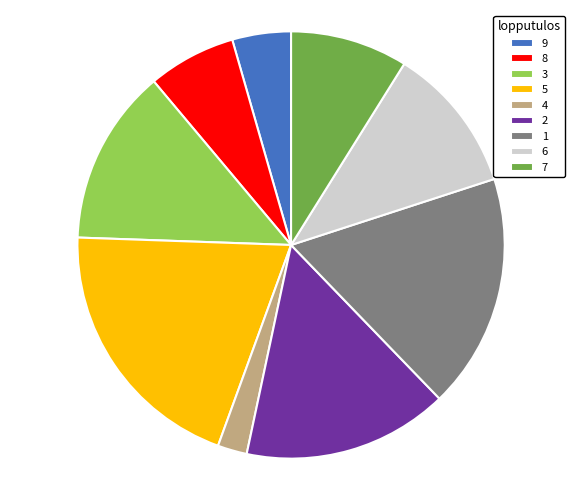

Is the sum of 8 and 2 greater than half?

No